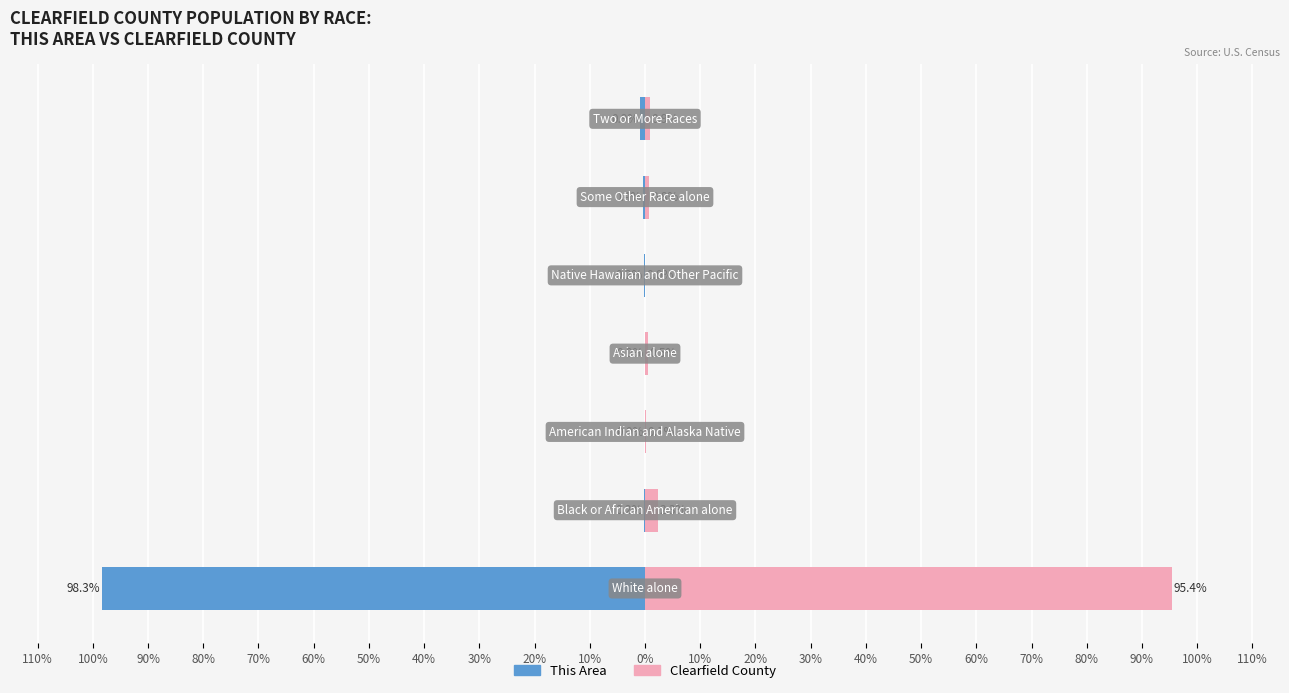

Count the number of categories in the chart.

7